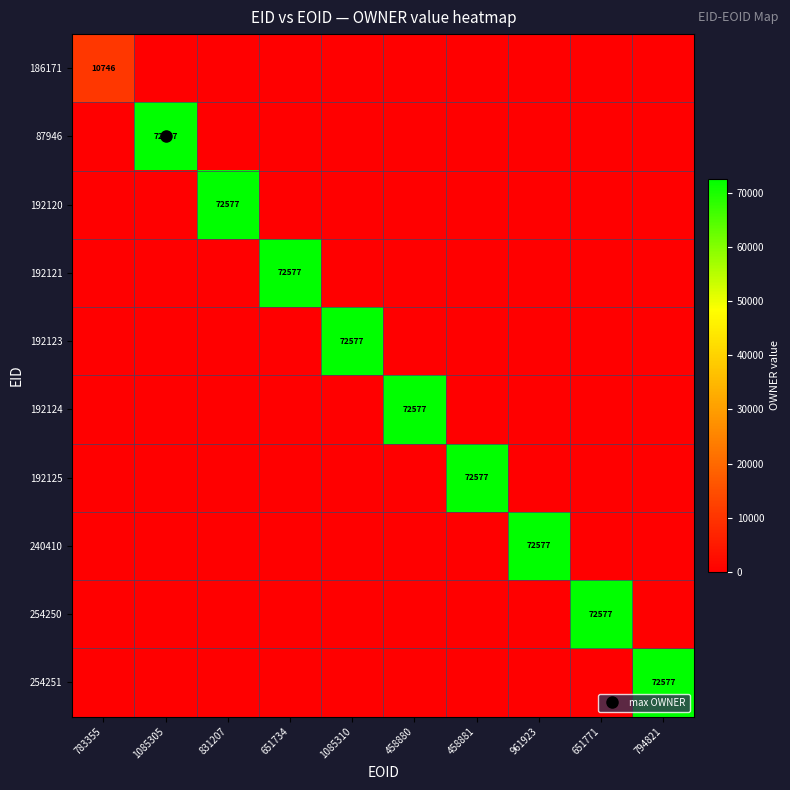

Which series changed the most between 961923 and 651771?

240410